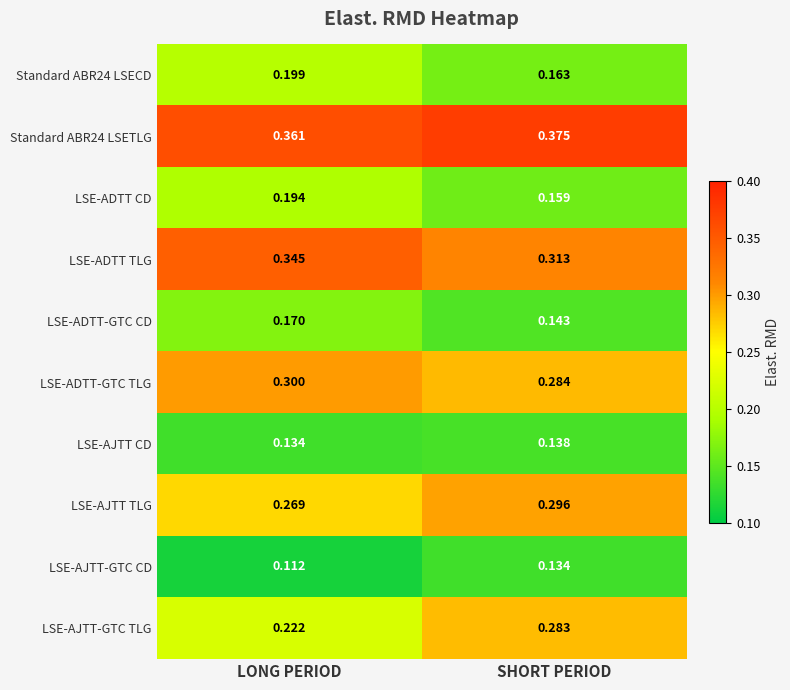

Which series has the largest total across all categories?

Standard ABR24 LSETLG